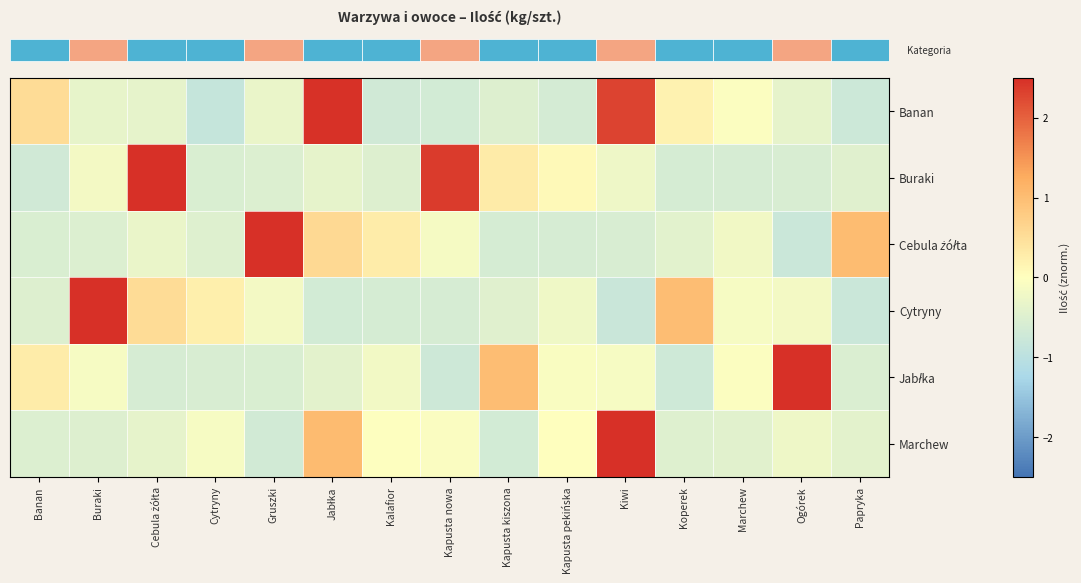

What is the maximum value shown in the chart?

2.5